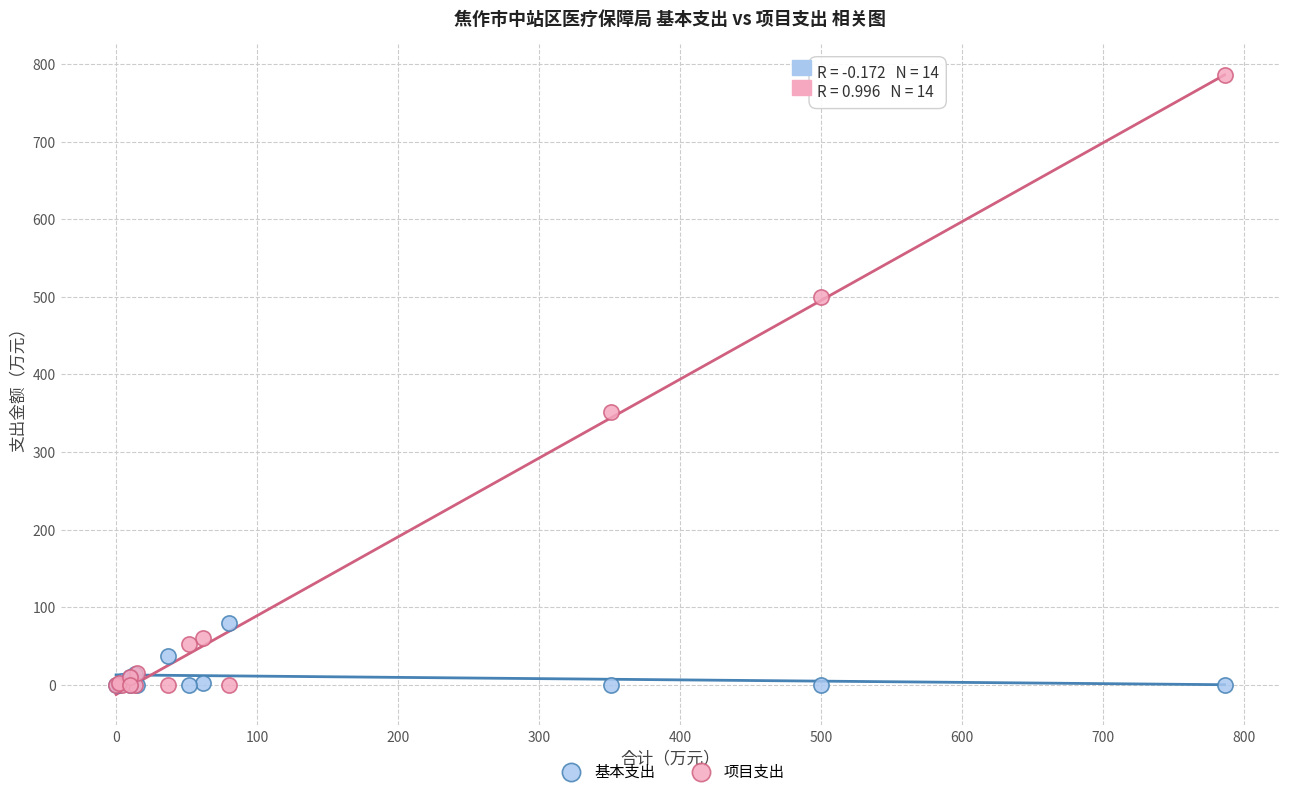

Which series reaches the maximum Y coordinate?

项目支出